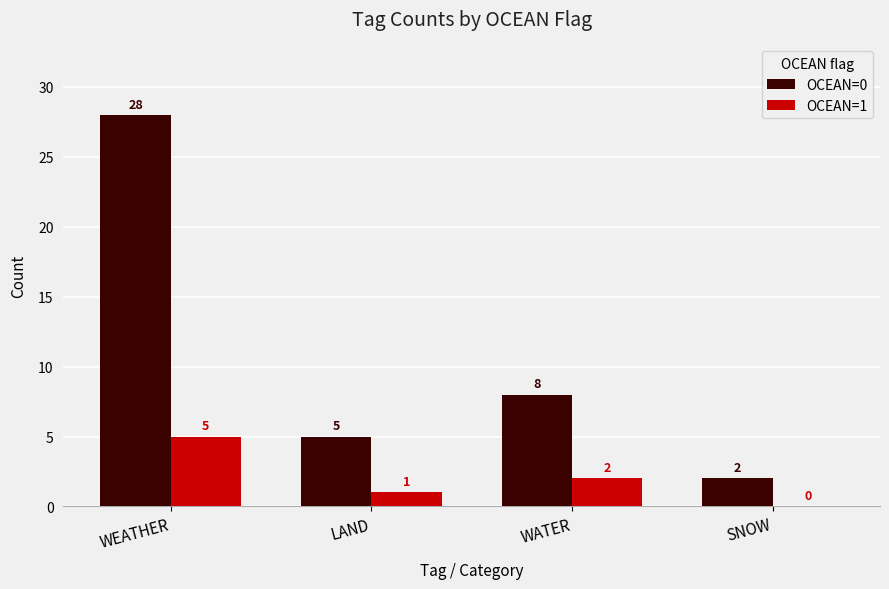

Is it true that OCEAN=1 equals 2 at WATER?

True